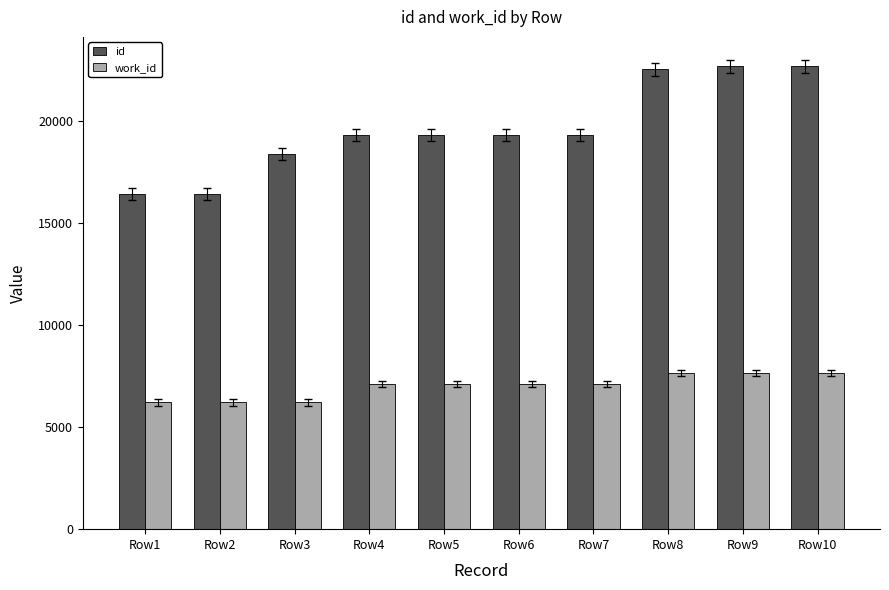

What are all the series names shown in the legend?

id, work_id